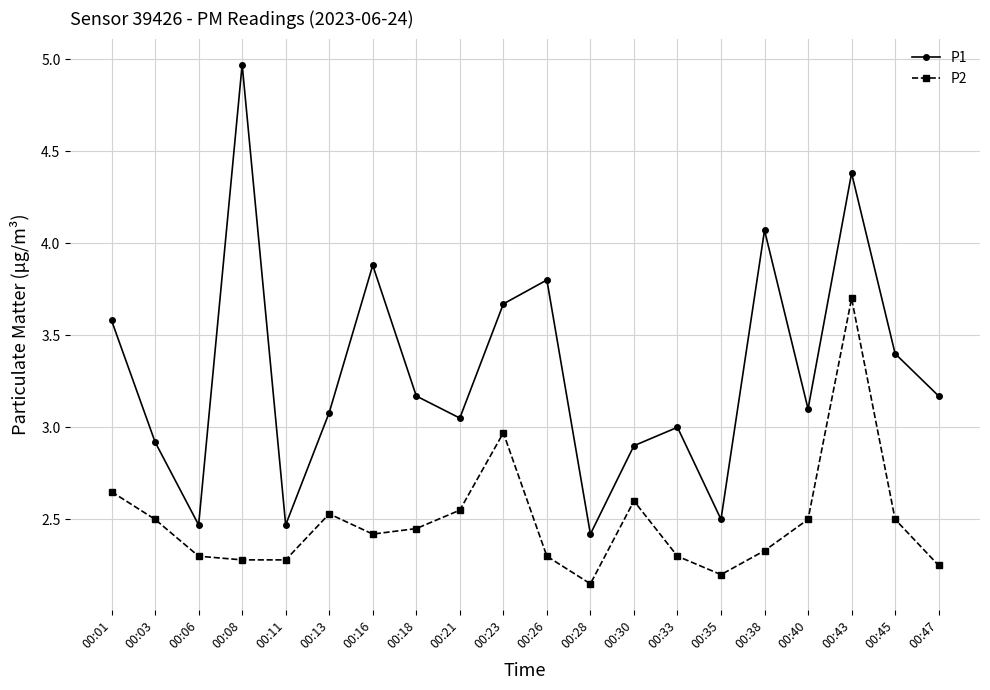

How many interior local valleys does the P1 series have?

6